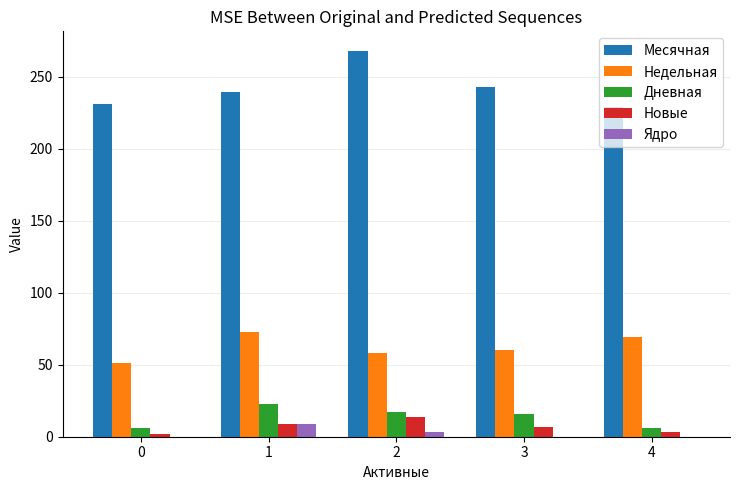

Are the bars horizontal?

No